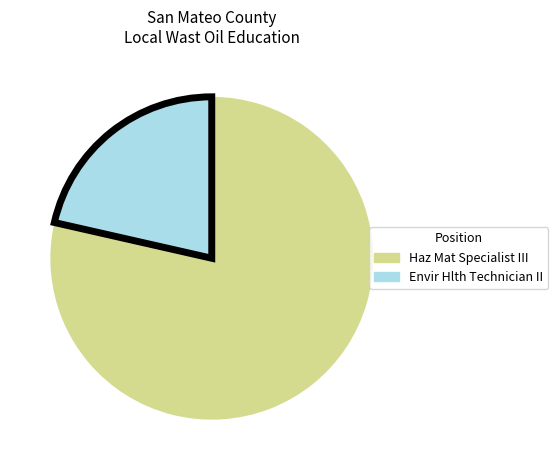

Between Envir Hlth Technician II and Haz Mat Specialist III, which is larger?

Haz Mat Specialist III